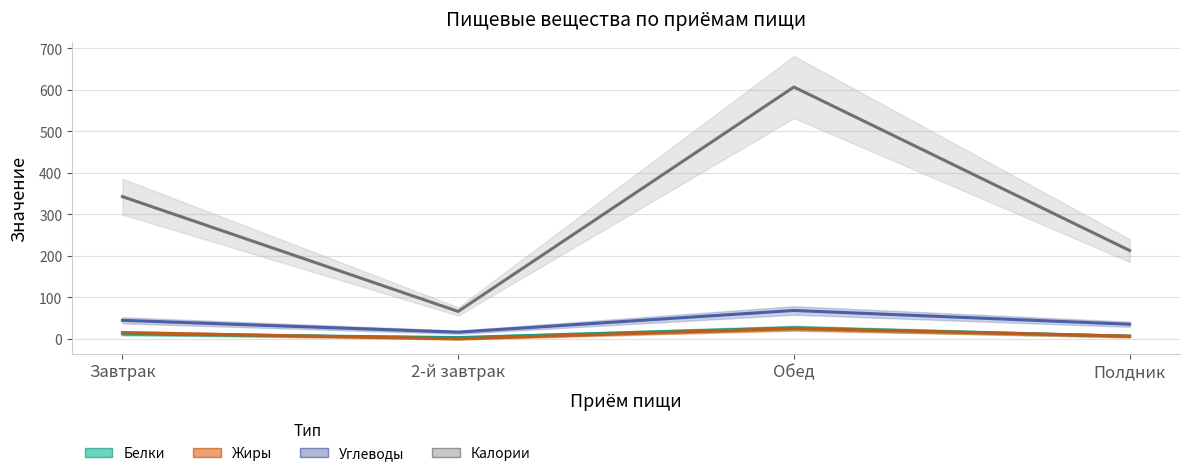

How many interior local valleys does the Углеводы series have?

1